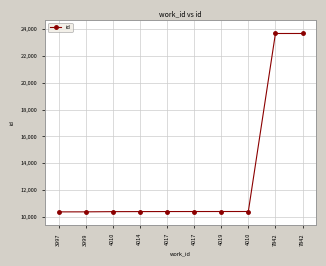

True or false: the data shows 11939 at 7842.

False